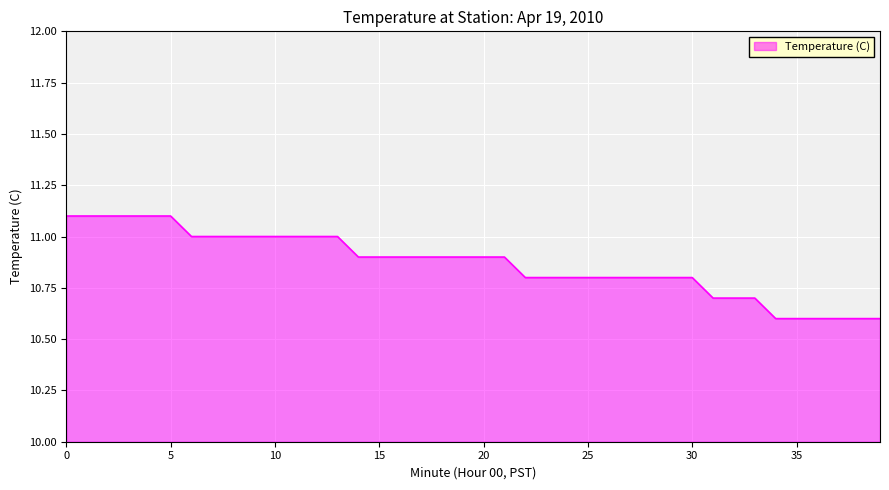

What is the greatest value displayed?

11.1